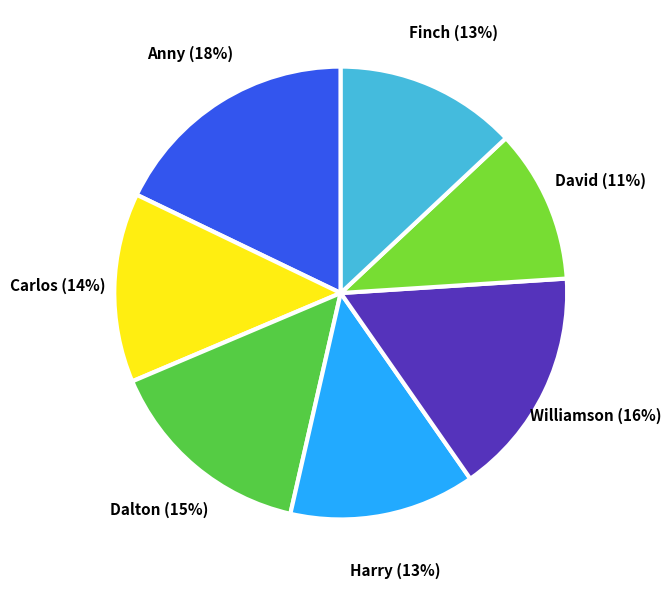

Do Williamson and Carlos together represent more than half of the pie?

No